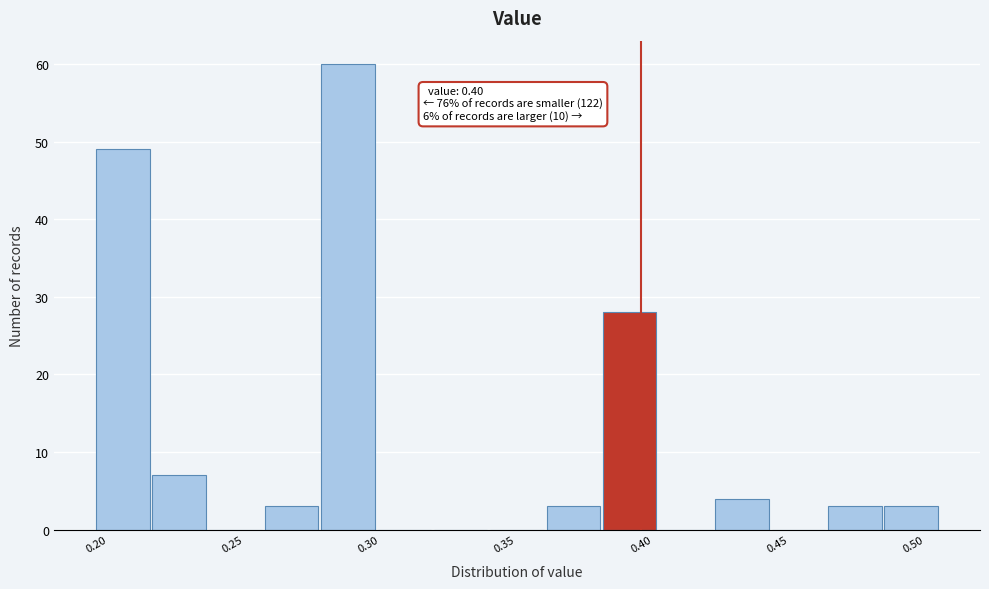

Which range on the x-axis has the tallest bar?

0.285 to 0.305